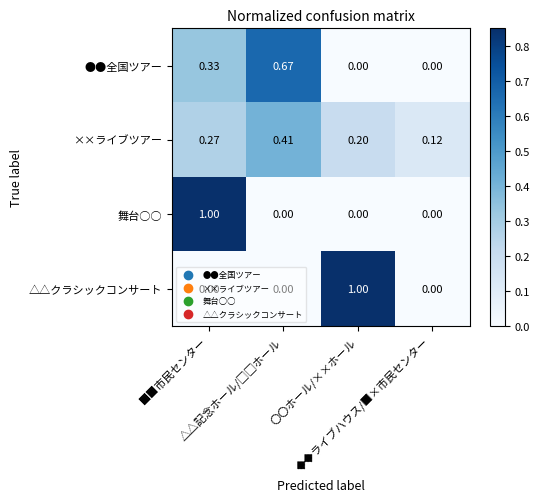

Rank the series at △△記念ホール/□□ホール from highest to lowest value.

●●全国ツアー, ××ライブツアー, 舞台○○, △△クラシックコンサート